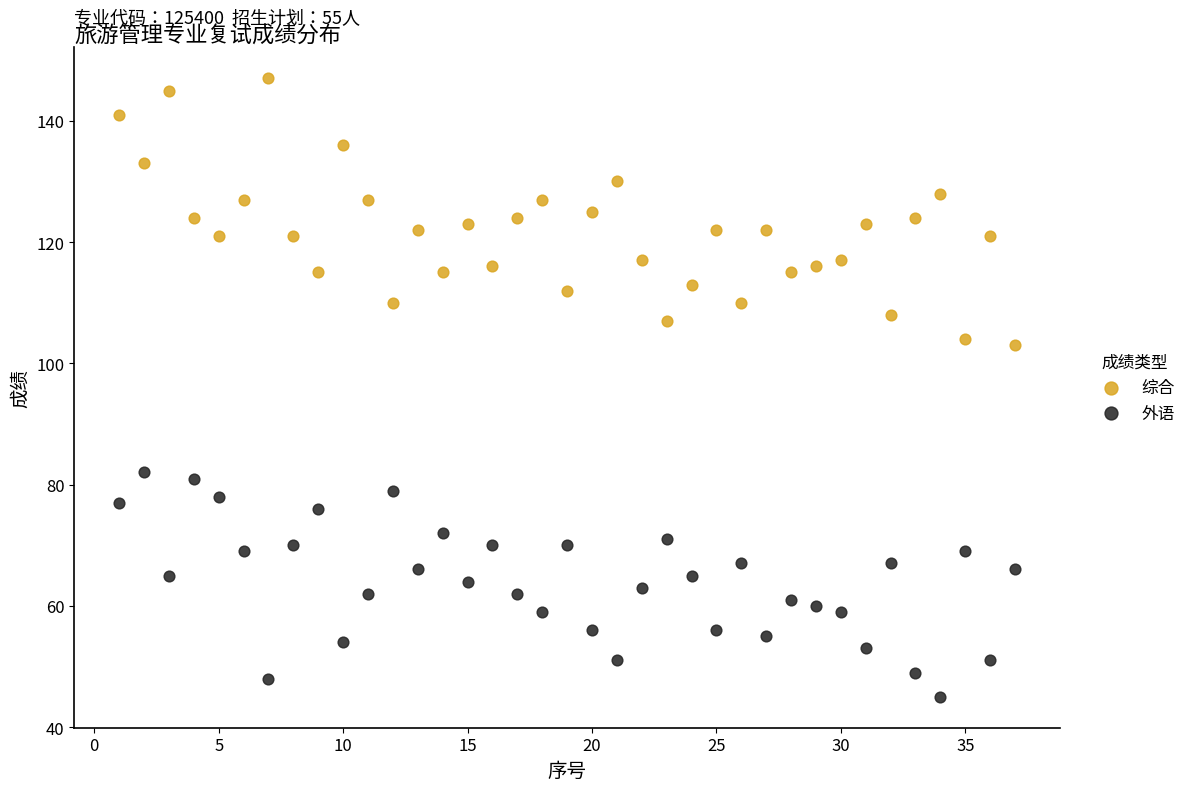

Which series has the widest spread of Y values?

综合